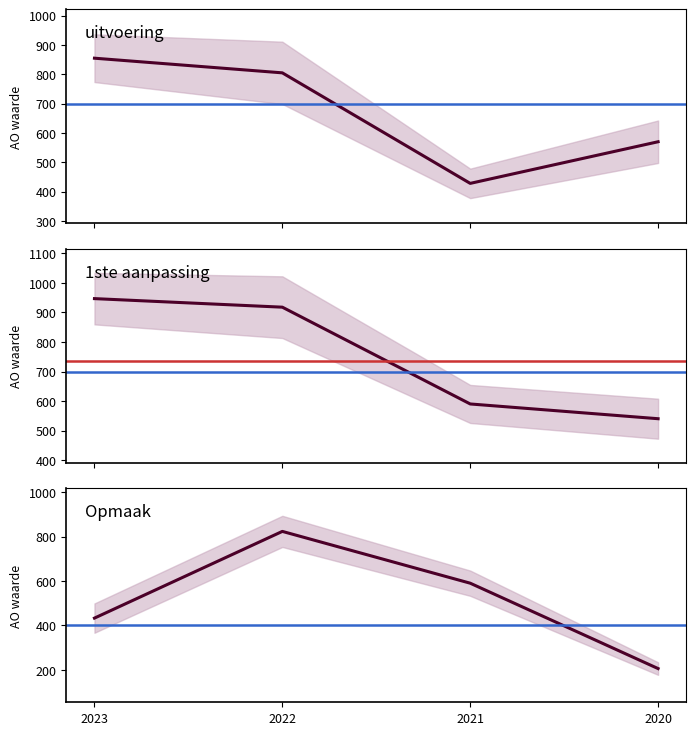

Reading right to left, transcribe all the data shown in this chart.

uitvoering: 570	428	805	855
1ste aanpassing: 540	590	918	947
Opmaak: 206	590	823	433